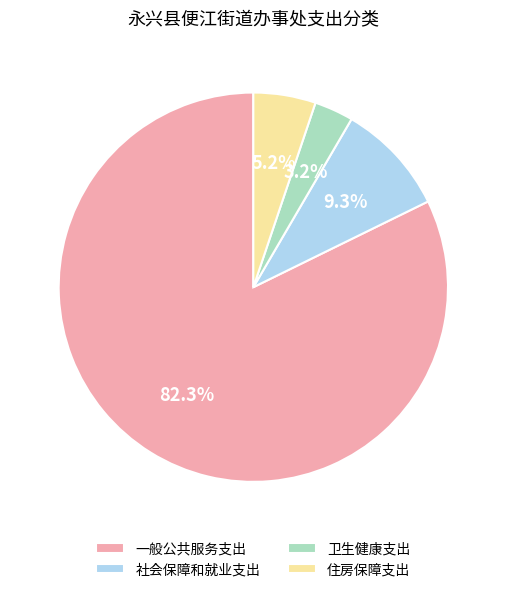

To the nearest percent, what portion does 一般公共服务支出 represent?

82%